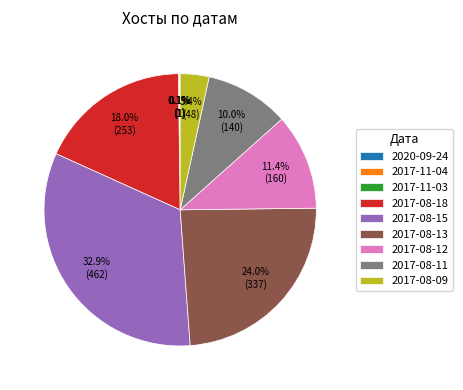

To the nearest percent, what percentage of the pie is 2017-08-18?

18%